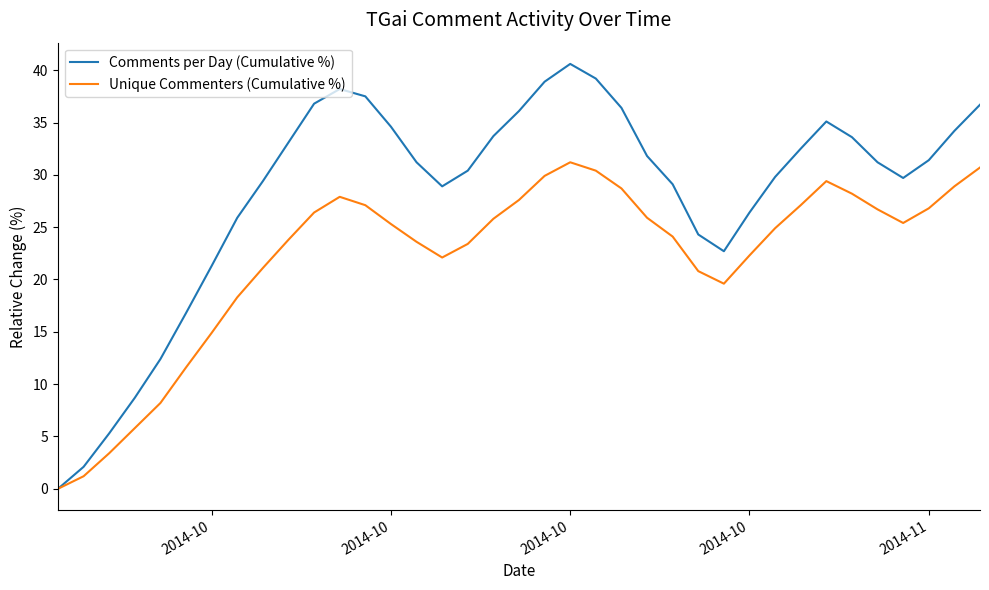

List the series in order of their peak value, lowest first.

Unique Commenters (Cumulative %), Comments per Day (Cumulative %)